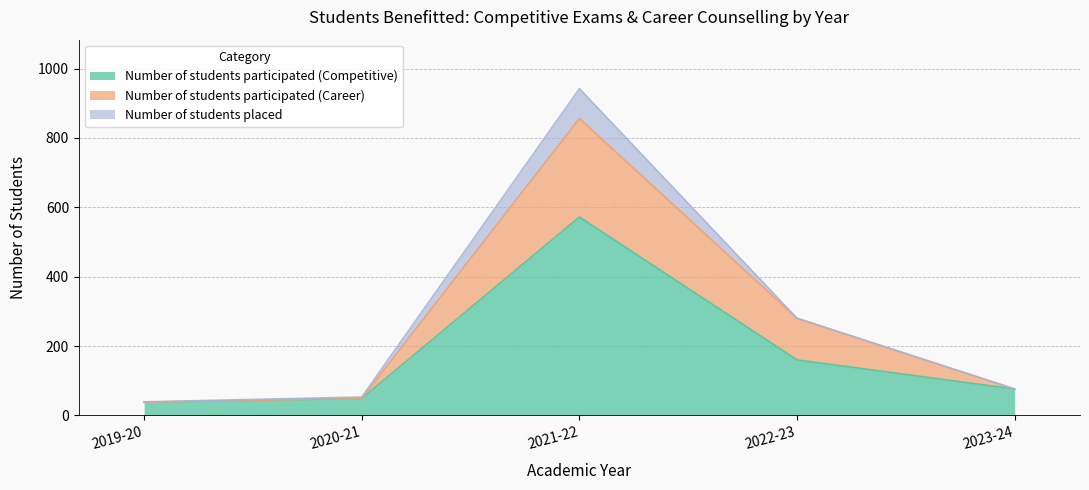

What is the difference between the Number of students participated (Career) values at 2020-21 and 2019-20?

11